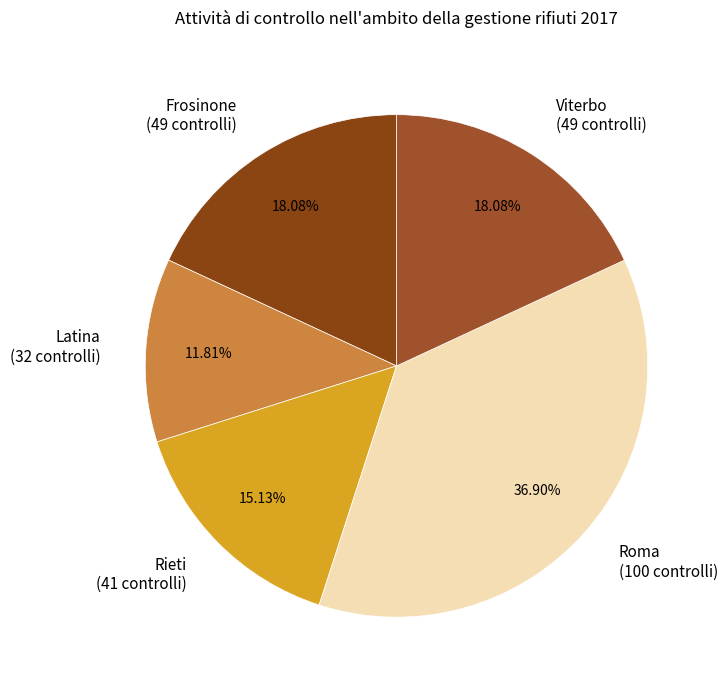

Count the number of slices in the pie.

5